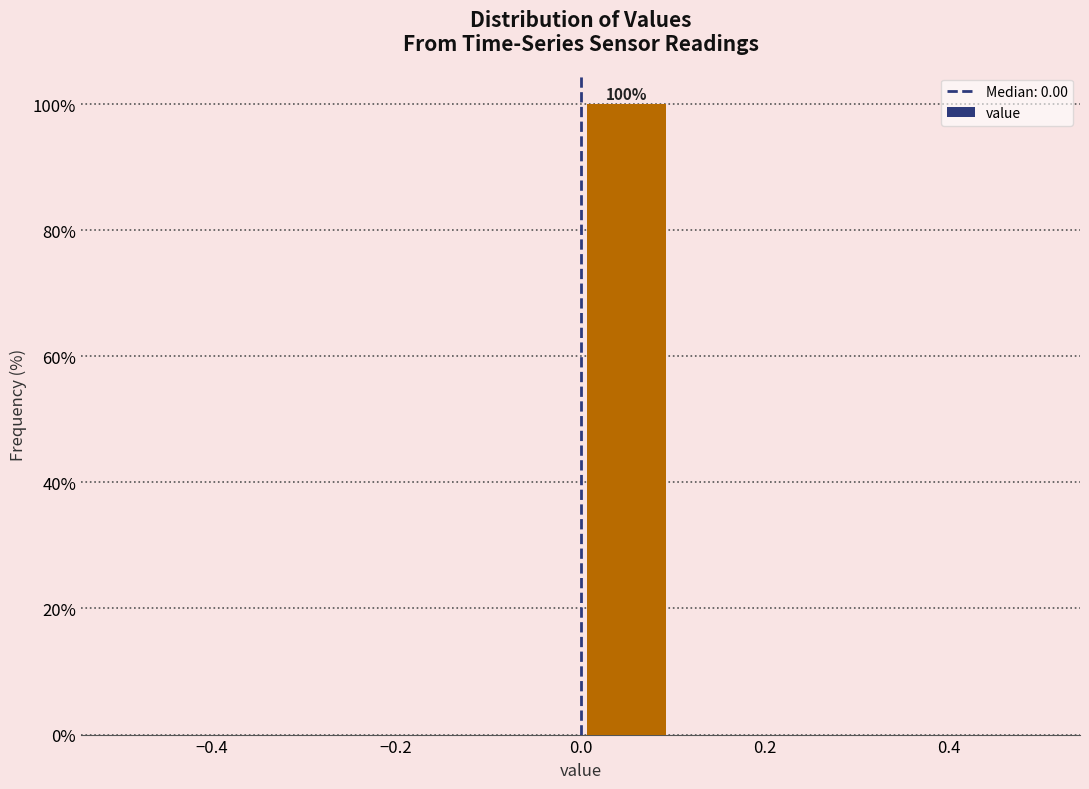

Which range on the x-axis has the tallest bar?

0.0 to 0.1